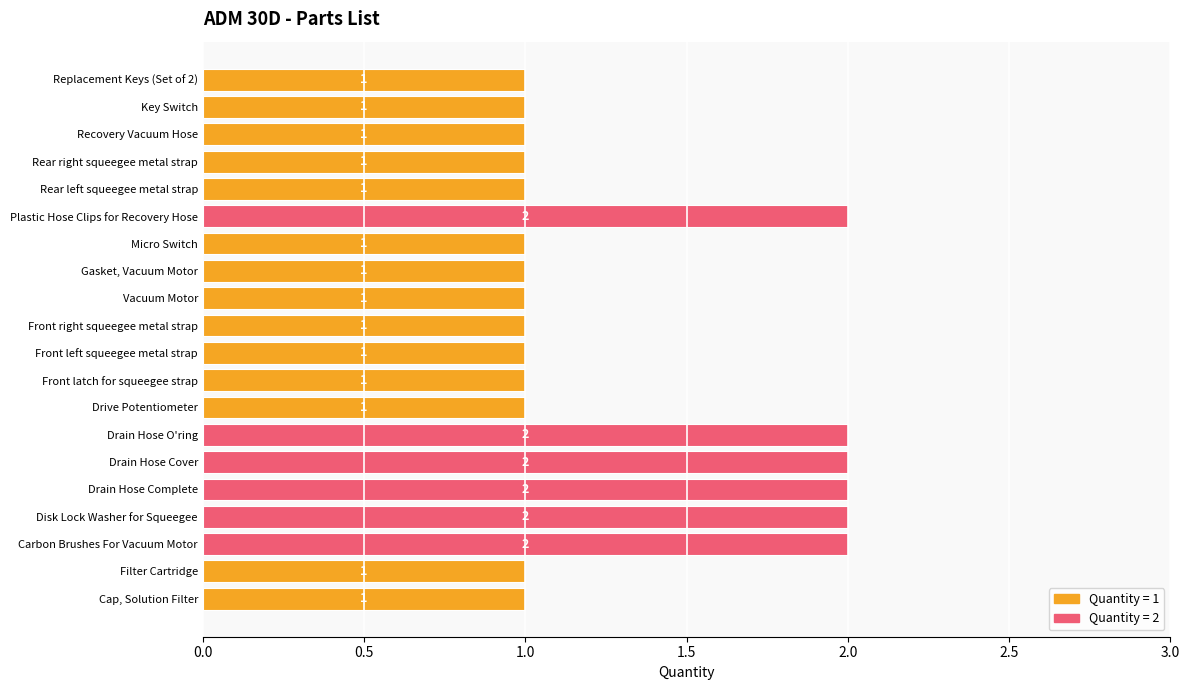

What is the difference between the second highest and second lowest values?

1